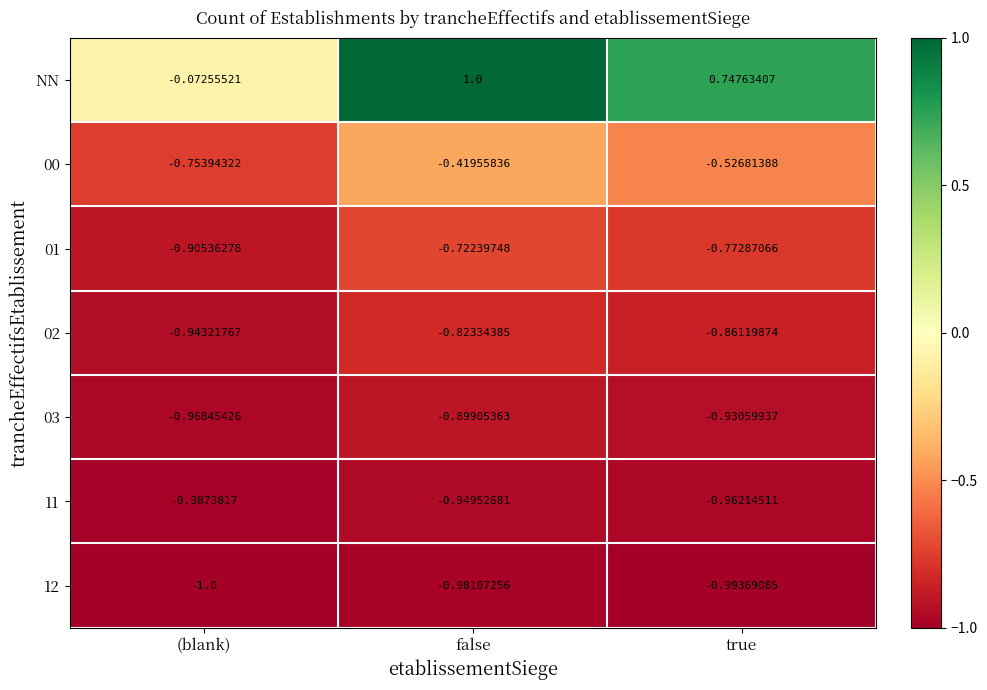

At which label does 03 reach its minimum?

(blank)